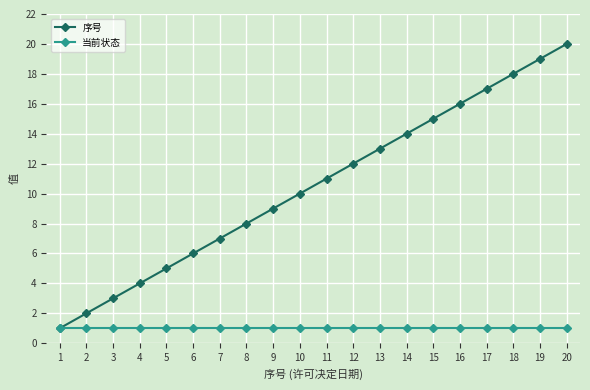

Rank the categories by 序号 value from lowest to highest.

1, 2, 3, 4, 5, 6, 7, 8, 9, 10, 11, 12, 13, 14, 15, 16, 17, 18, 19, 20